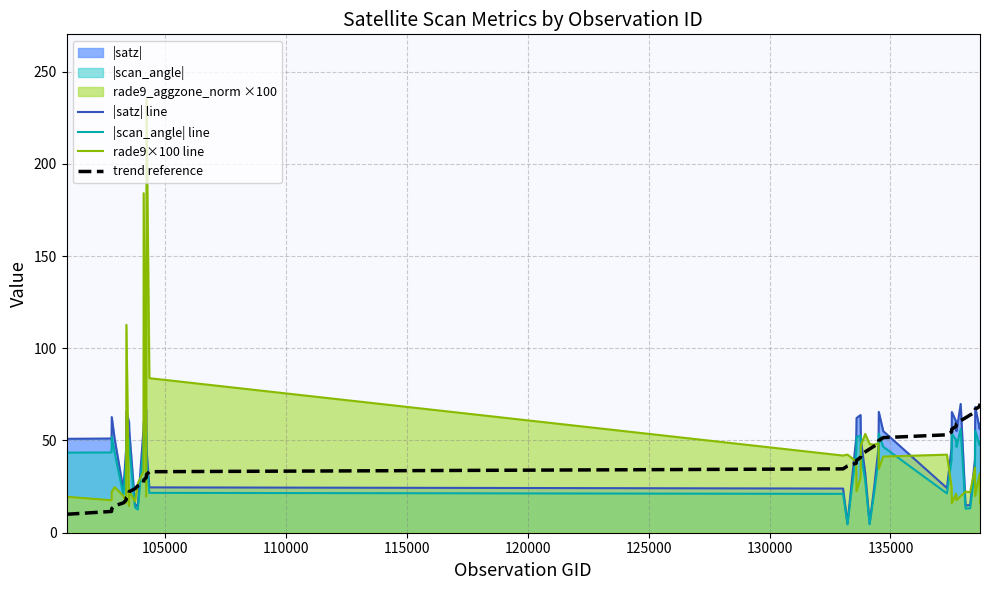

What is the maximum value shown in the chart?

234.9